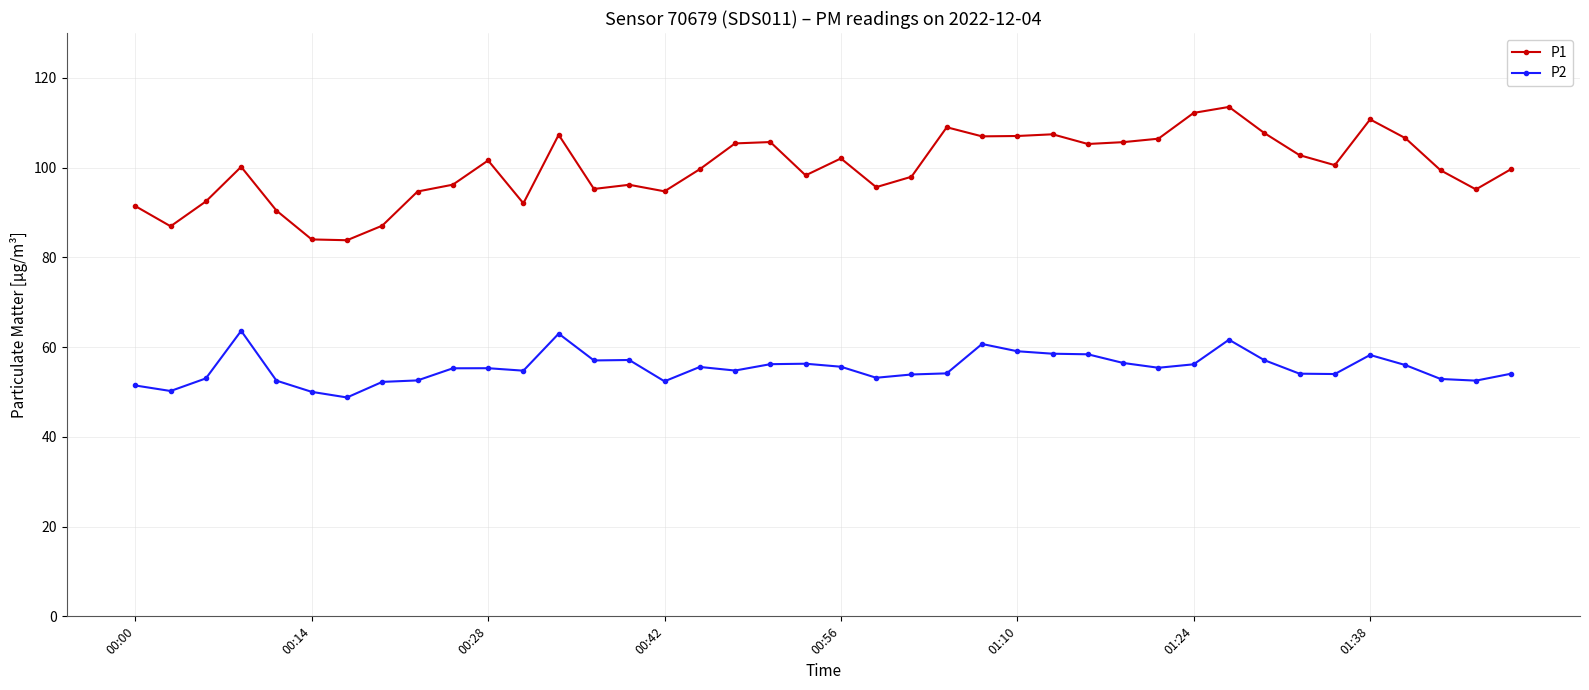

What is the value of the P2 point at the 20th from the left?

56.3